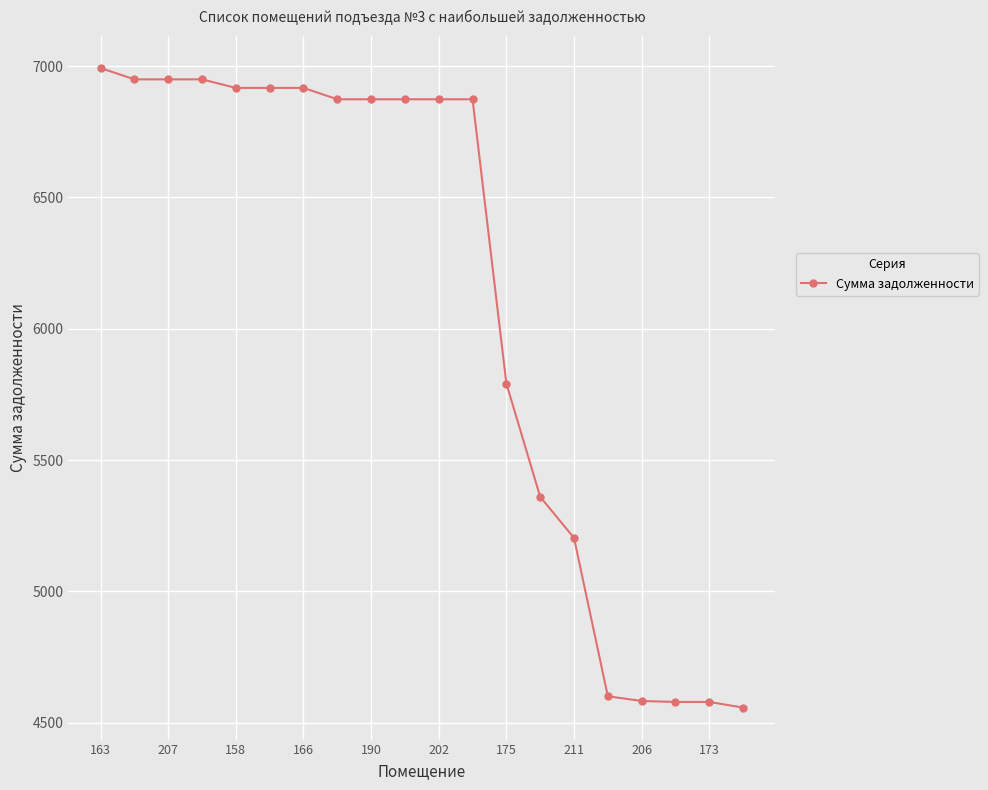

What is the value of the 19th point from the left?

4579.0